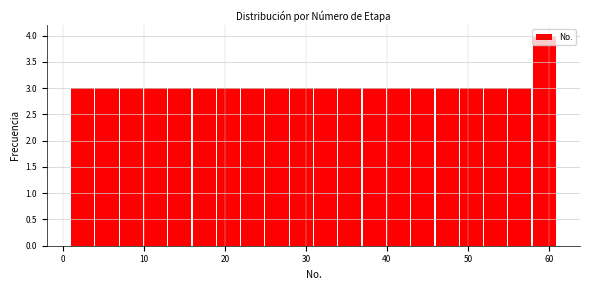

Around what value on the x-axis is the tallest bar? Give the approximate position of its centre, as read against the axis.

59